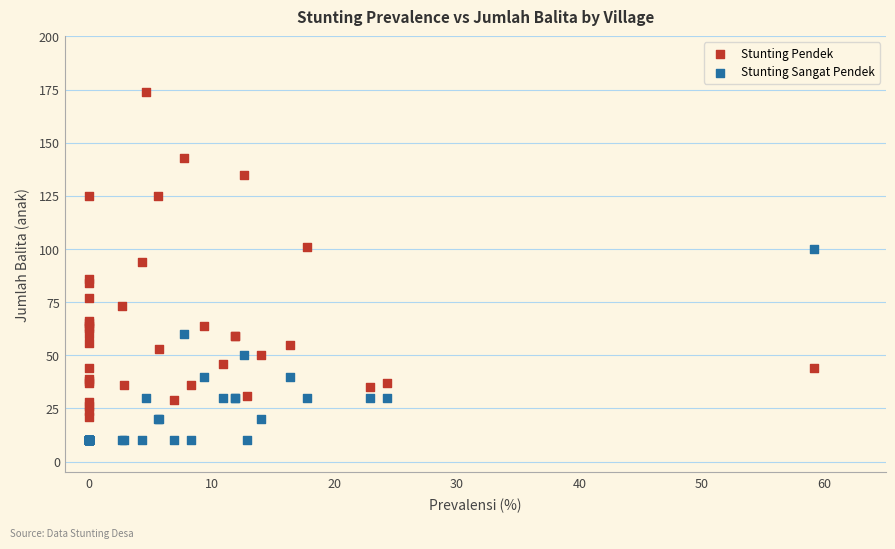

Which series reaches the maximum Y coordinate?

Stunting Pendek